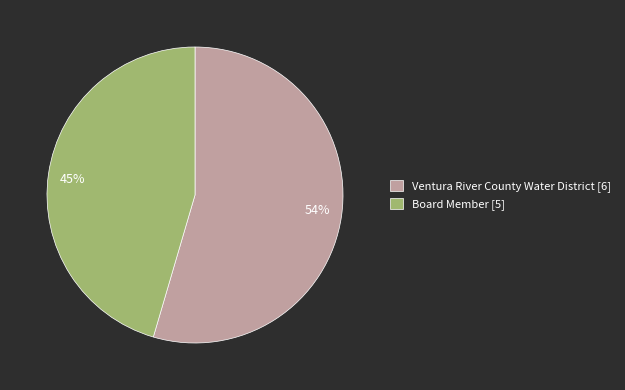

What percentage is the Ventura River County Water District slice, to the nearest percent?

55%